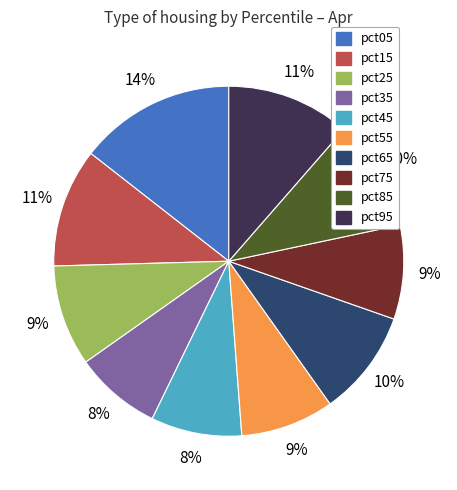

Is it true that pct75 is 9% of the pie?

True